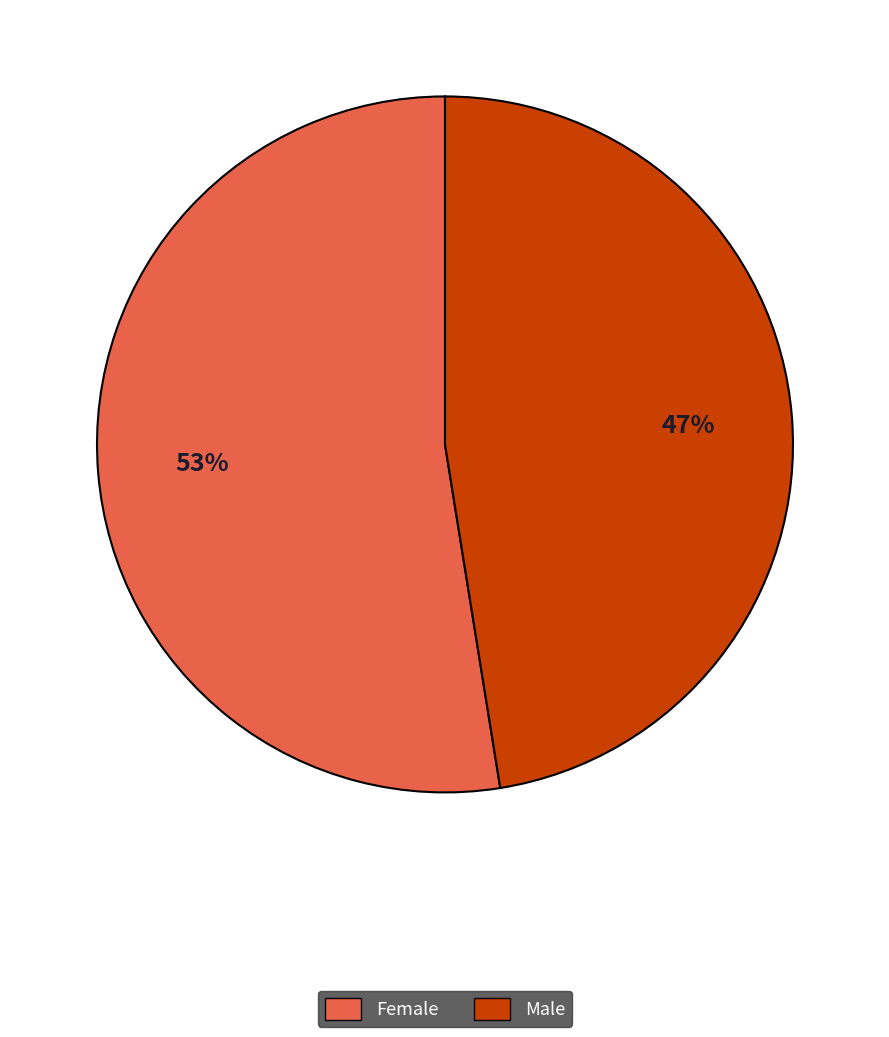

Is the sum of Male and Female greater than half?

Yes